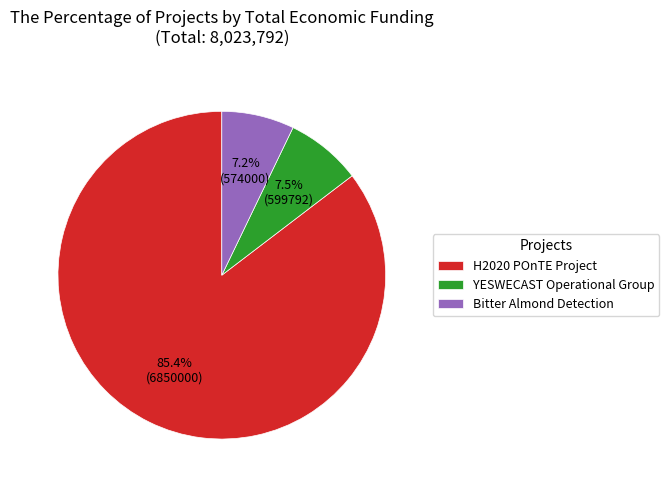

What percentage do Bitter Almond Detection and H2020 POnTE Project together represent?

92.5%